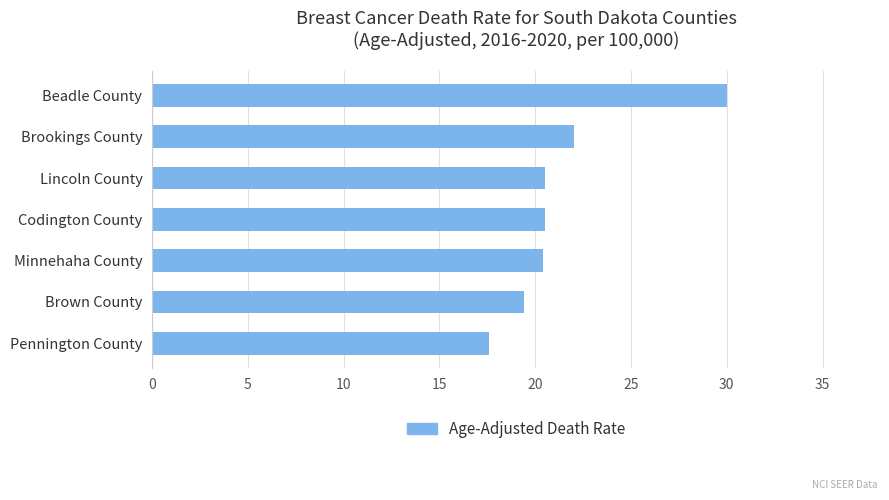

The chart shows a value of 20.5 at Lincoln County. True or false?

True